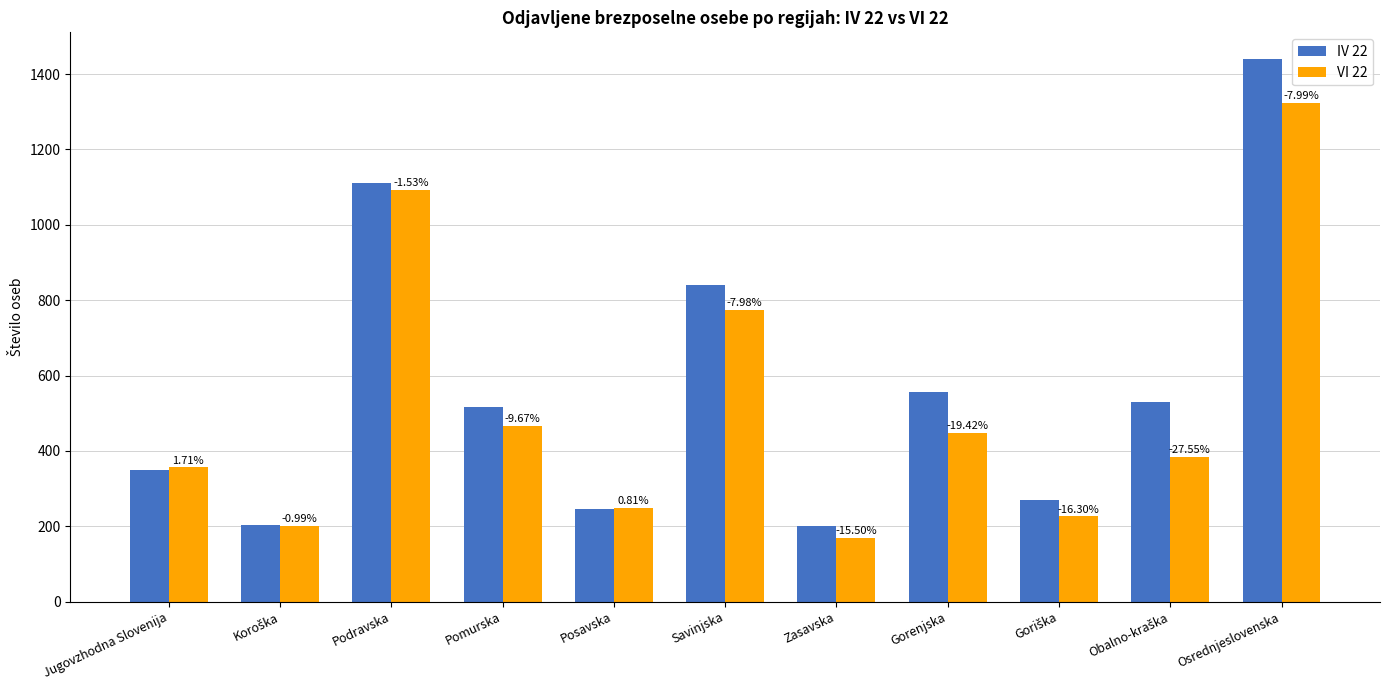

Rank the series at Podravska from lowest to highest value.

VI 22, IV 22